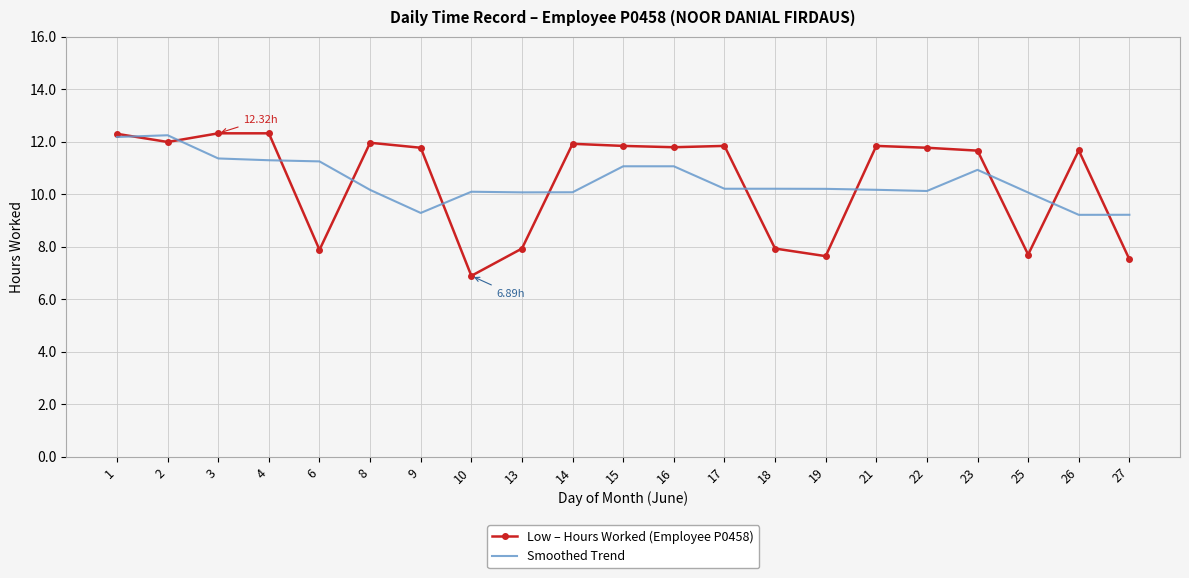

Rank the series at 21 from highest to lowest value.

Low – Hours Worked (Employee P0458), Smoothed Trend